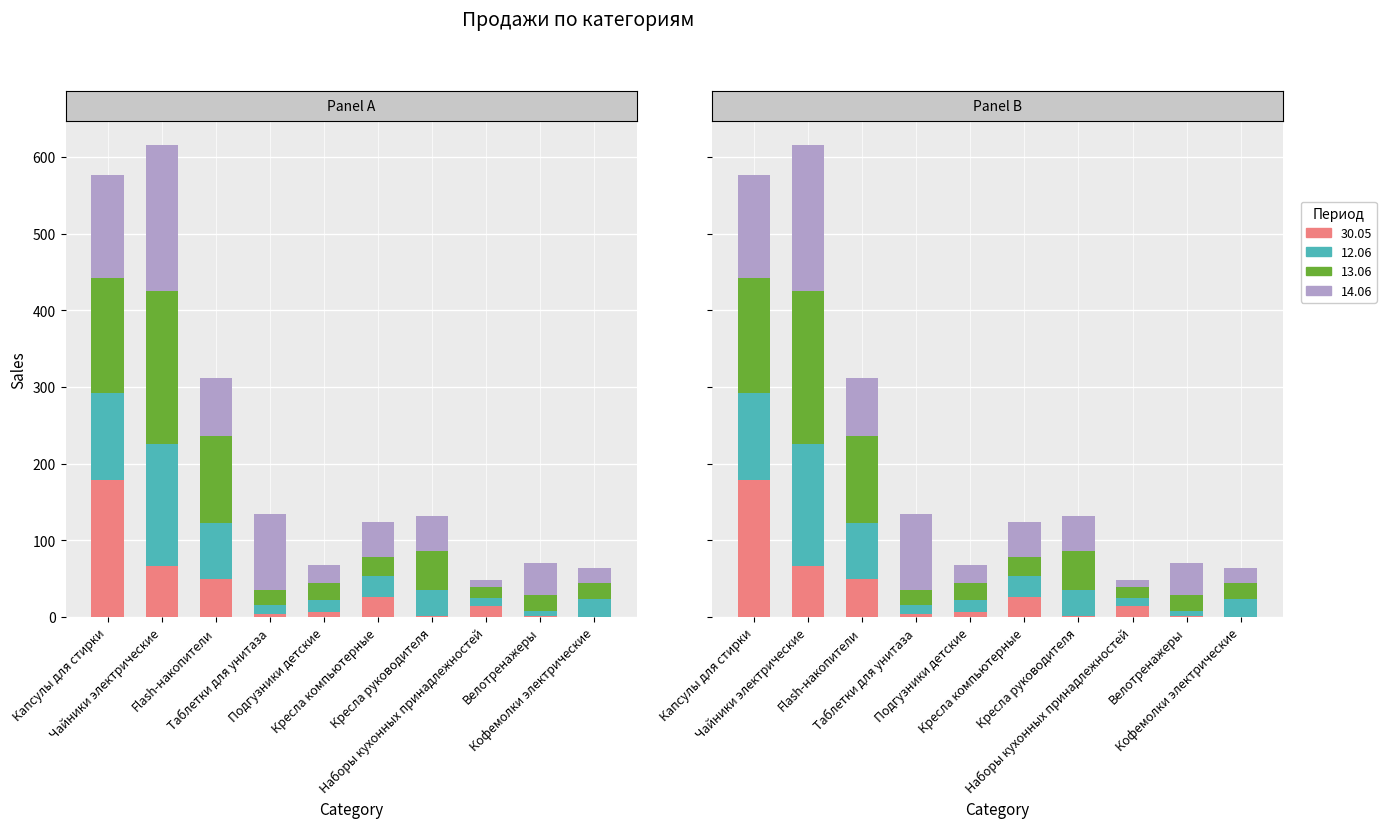

How many data points in 12.06 are above 28?

4